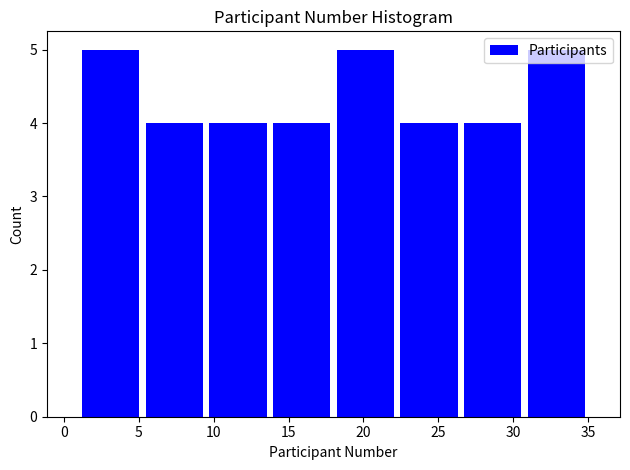

Reading left to right, transcribe this chart: for each bar, give the range it covers on the x-axis and its height. Neither the bar edges nor the heights are printed on the chart, so give them approximately, as read against the axes.

1.00 to 5.25: 5
5.25 to 9.50: 4
9.50 to 13.75: 4
13.75 to 18.00: 4
18.00 to 22.25: 5
22.25 to 26.50: 4
26.50 to 30.75: 4
30.75 to 35.00: 5